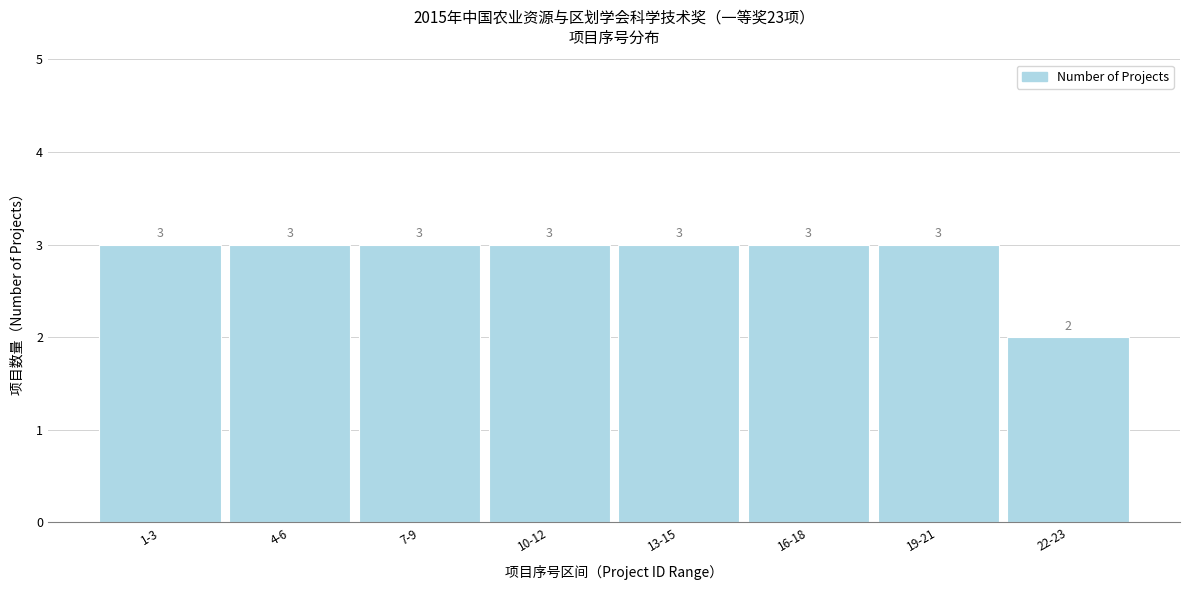

Reading left to right, transcribe all the data shown in this chart.

3	3	3	3	3	3	3	2